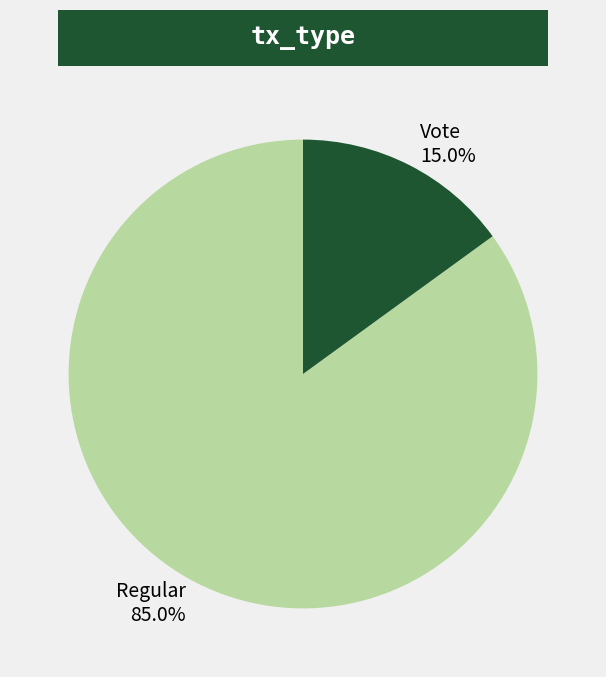

Which category accounts for the majority?

Regular